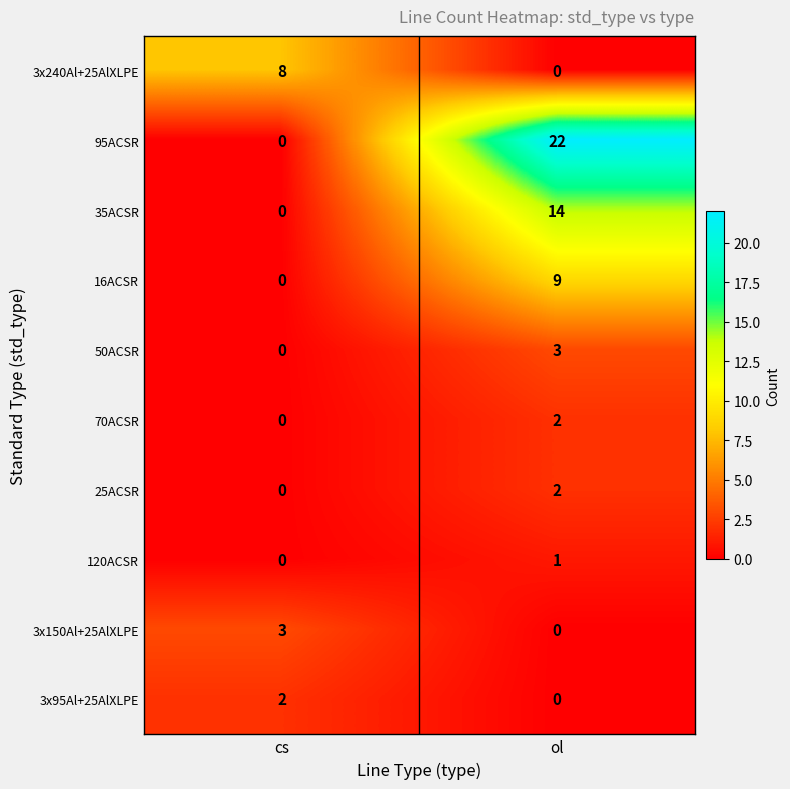

What is the difference between the maximum and minimum values in the 95ACSR series?

22